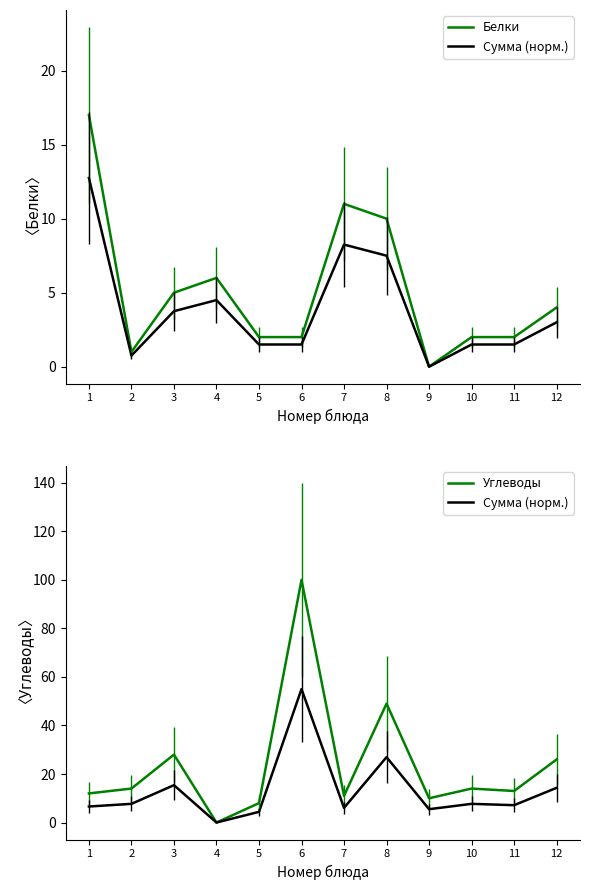

What is the difference between the highest and lowest values at 6?

98.0